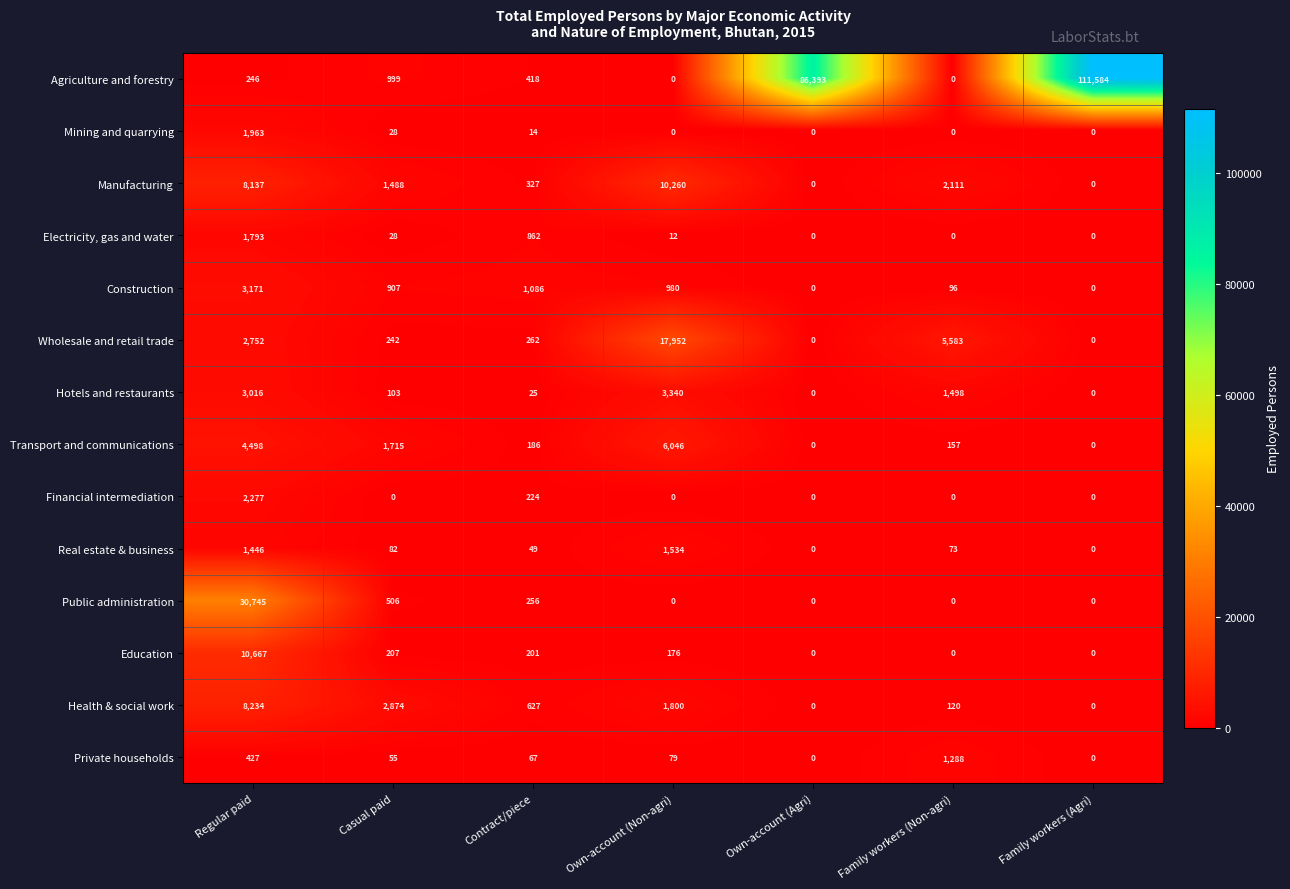

Where is Hotels and restaurants nearest to the value 1670?

Family workers (Non-agri)